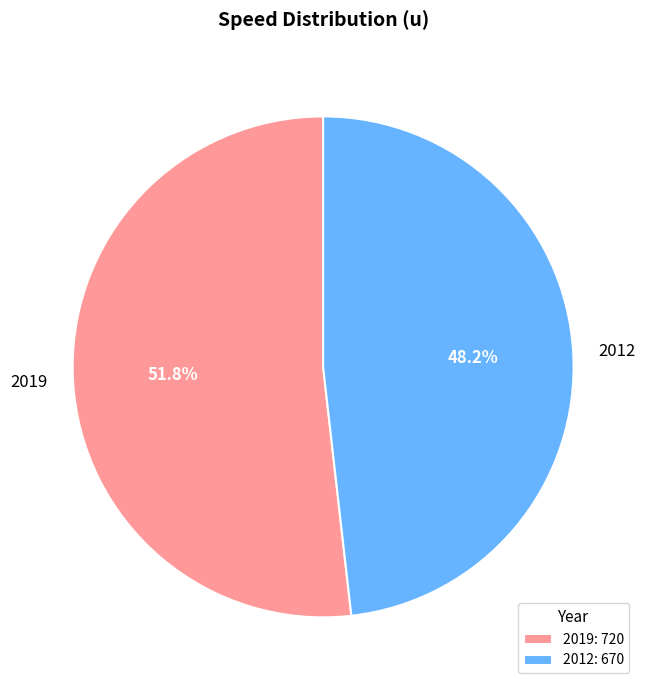

What is the smallest slice in the pie chart?

2012